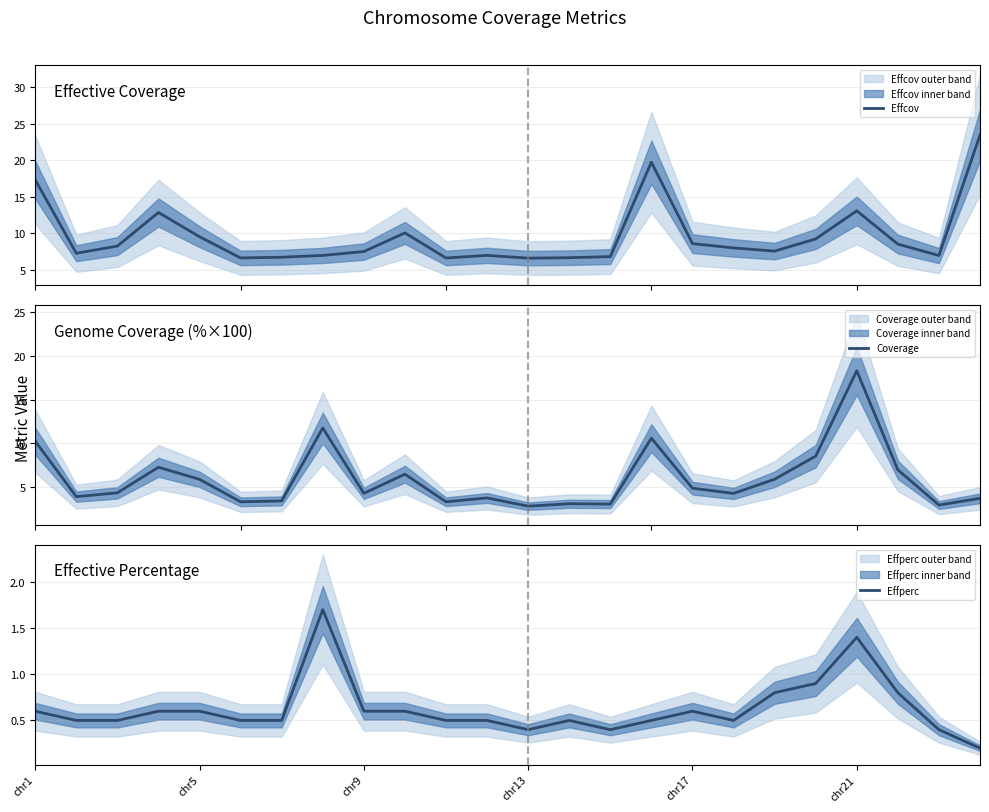

How many interior local peaks does the Effperc series have?

4